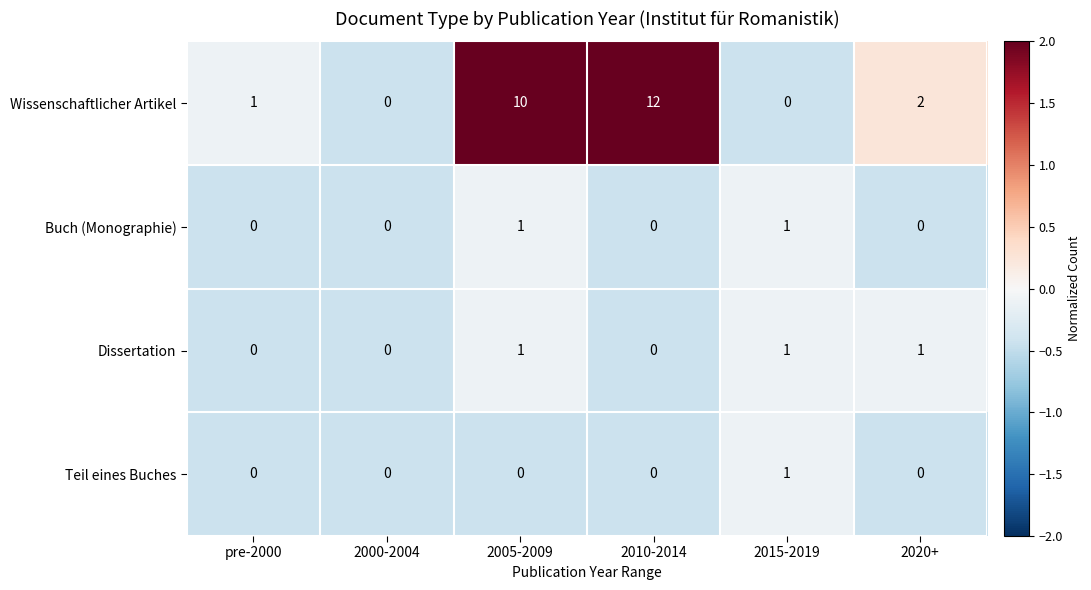

Which series has the widest spread of values?

Wissenschaftlicher Artikel